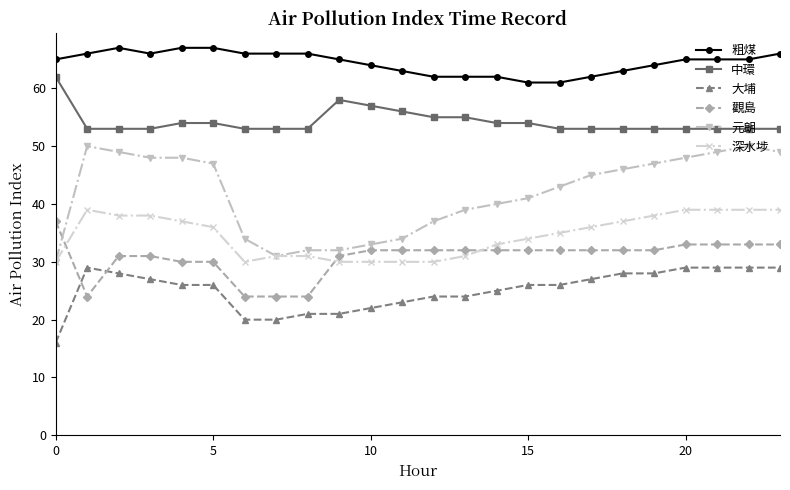

True or false: 大埔 and 中環 intersect in this chart.

False